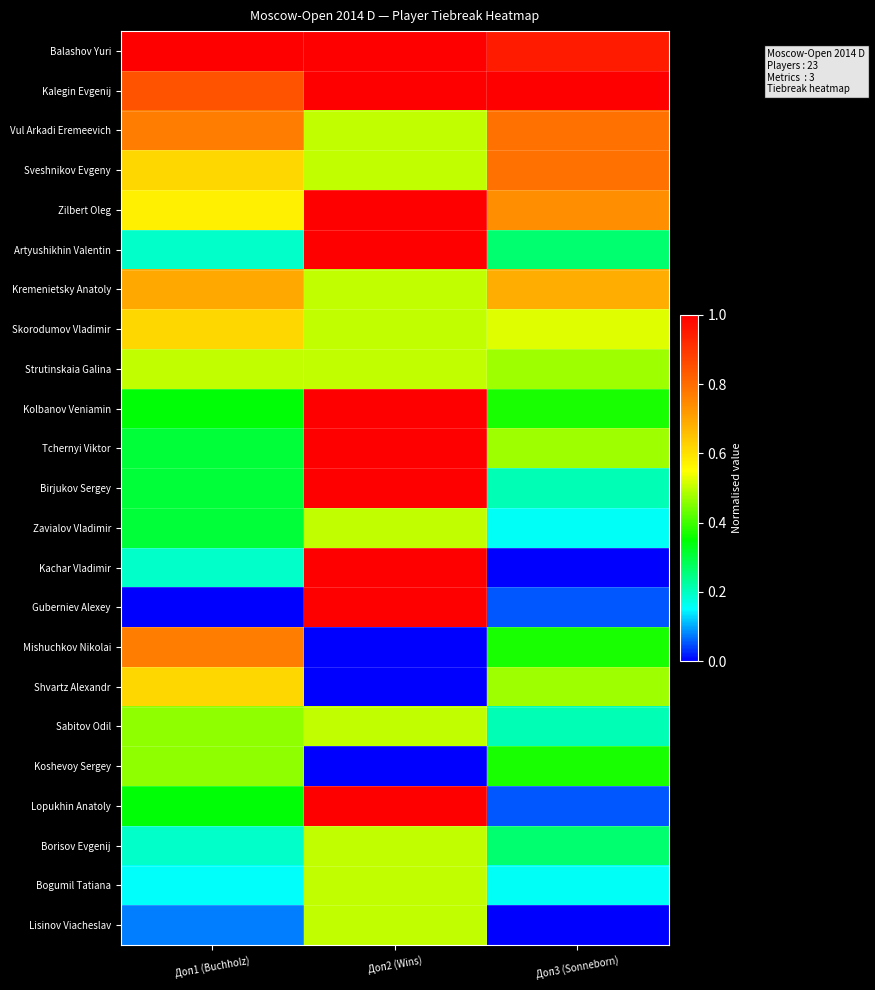

At Доп2 (Wins), list the series in order from largest to smallest.

Balashov Yuri, Kalegin Evgenij, Zilbert Oleg, Artyushikhin Valentin, Kolbanov Veniamin, Tchernyi Viktor, Birjukov Sergey, Kachar Vladimir, Guberniev Alexey, Lopukhin Anatoly, Vul Arkadi Eremeevich, Sveshnikov Evgeny, Kremenietsky Anatoly, Skorodumov Vladimir, Strutinskaia Galina, Zavialov Vladimir, Sabitov Odil, Borisov Evgenij, Bogumil Tatiana, Lisinov Viacheslav, Mishuchkov Nikolai, Shvartz Alexandr, Koshevoy Sergey